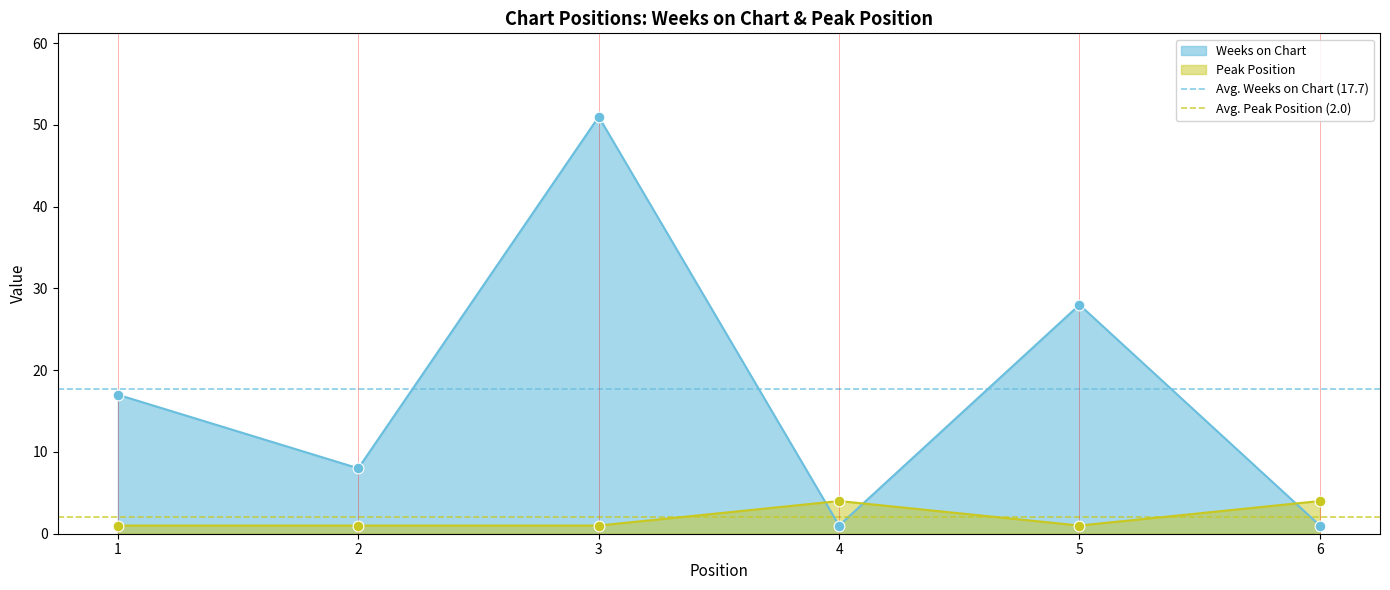

True or false: Peak Position has a value of 1 at 3.

True